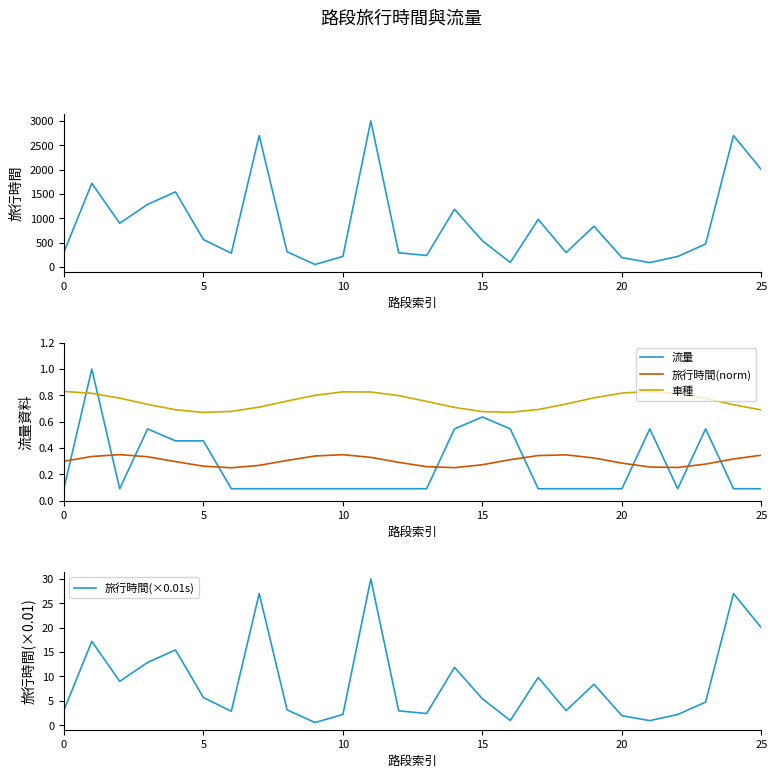

What is the total value across all series at 8?

319.3